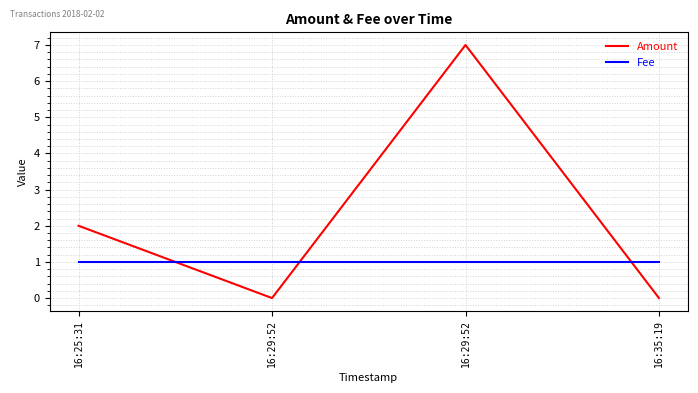

Which series has the largest range (max minus min)?

Amount